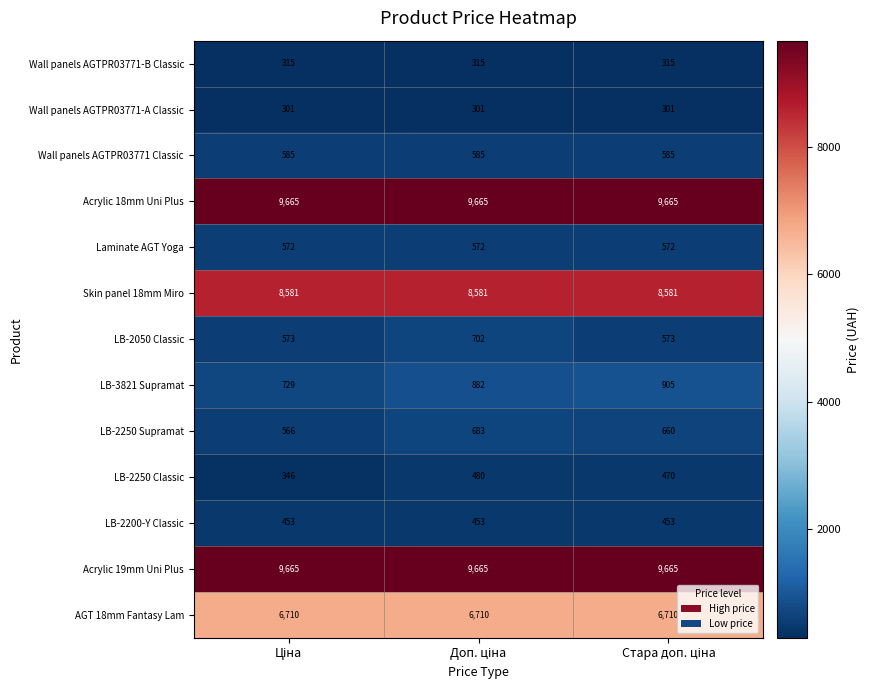

Which series has the largest range (max minus min)?

LB-3821 Supramat